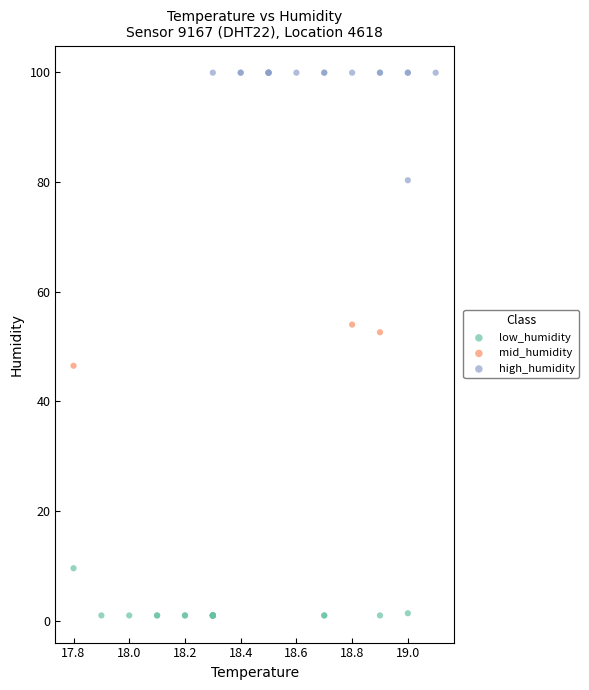

Which series has the largest Y range (max minus min)?

high_humidity